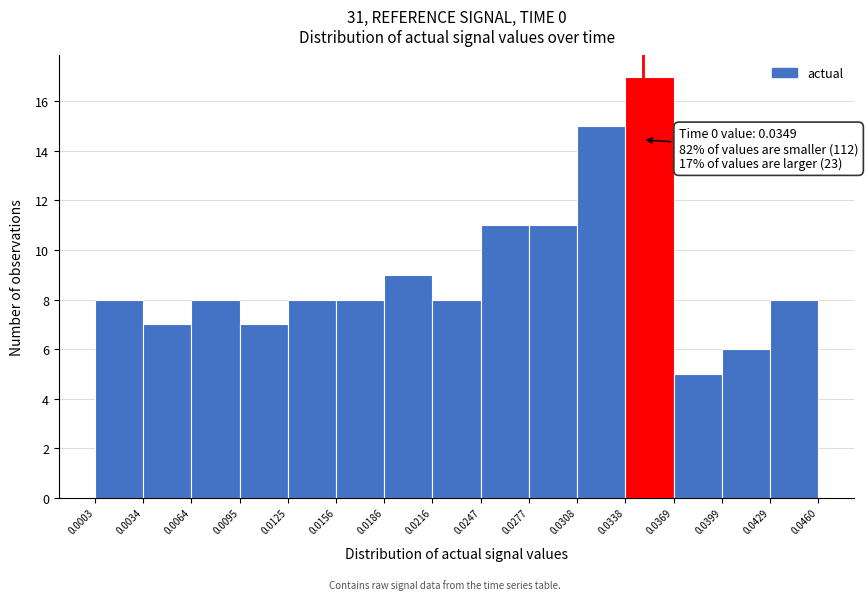

Over which range of the x-axis is the bar tallest?

0.0338 to 0.0369